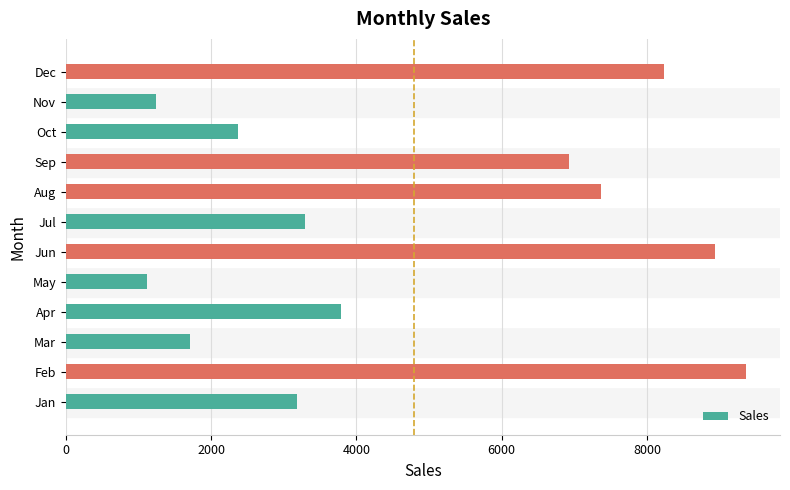

Is it true that the value at Aug is 11110?

False